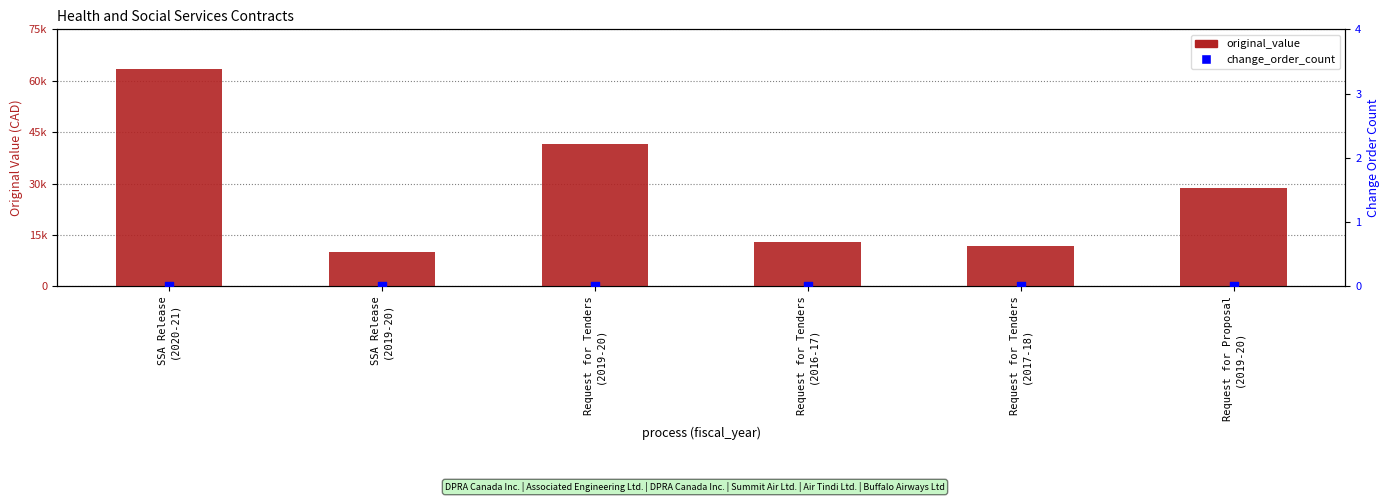

At which category is the sum across all series the highest?

SSA Release
(2020-21)